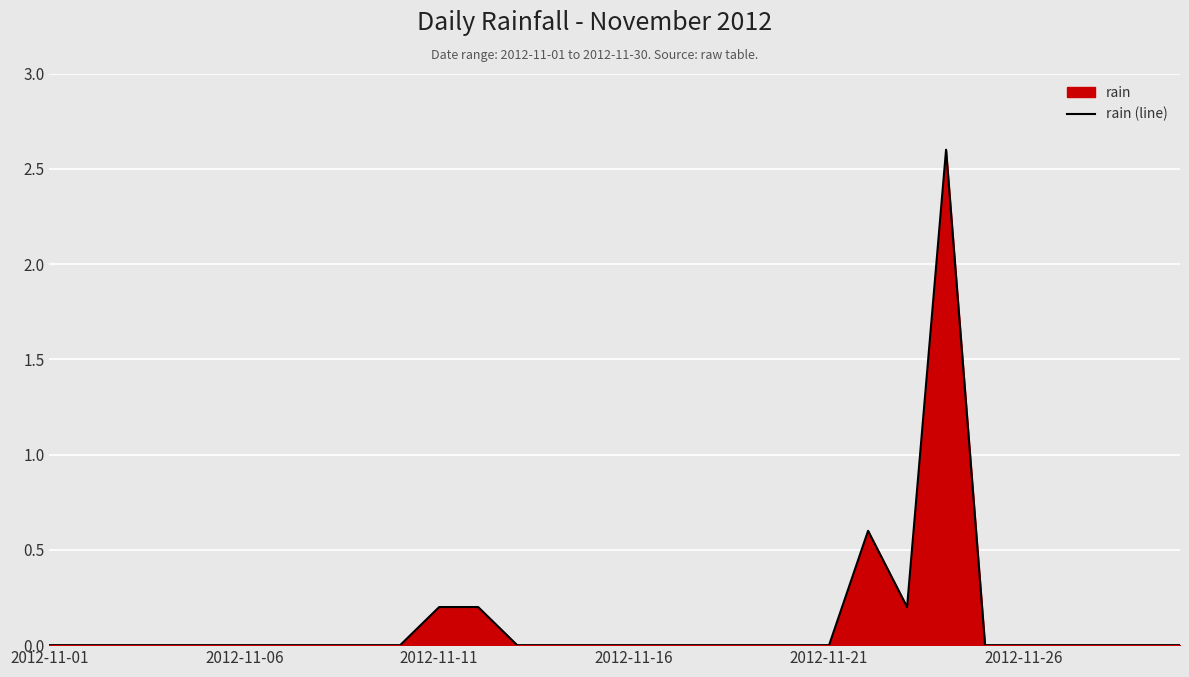

What is the difference between the maximum and minimum values?

2.6